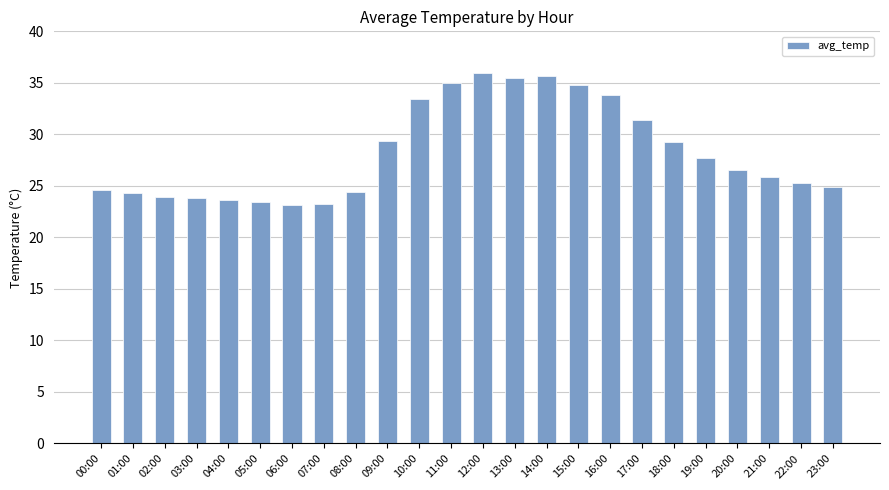

What is the minimum value shown in the chart?

23.1